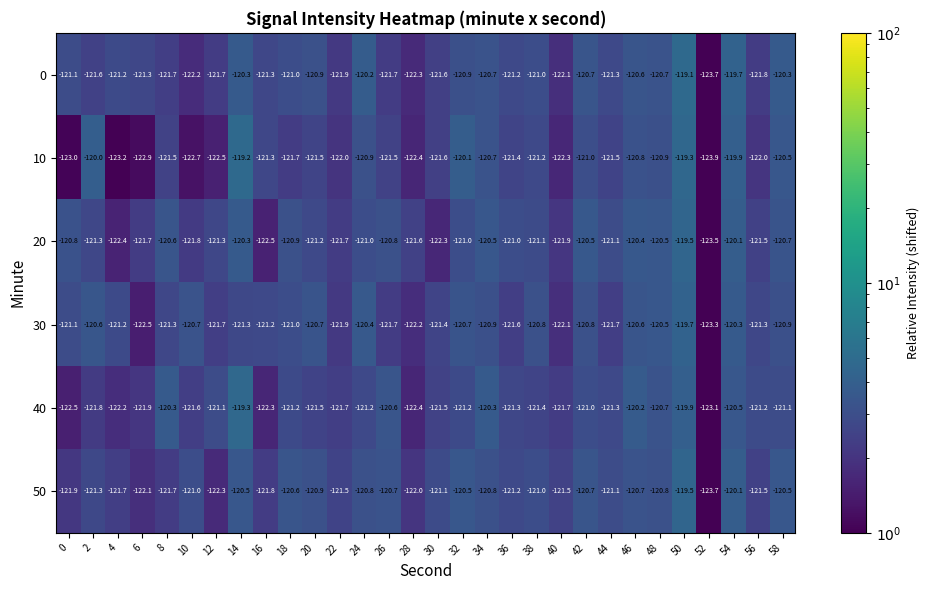

At which label does 40 first exceed -121?

8